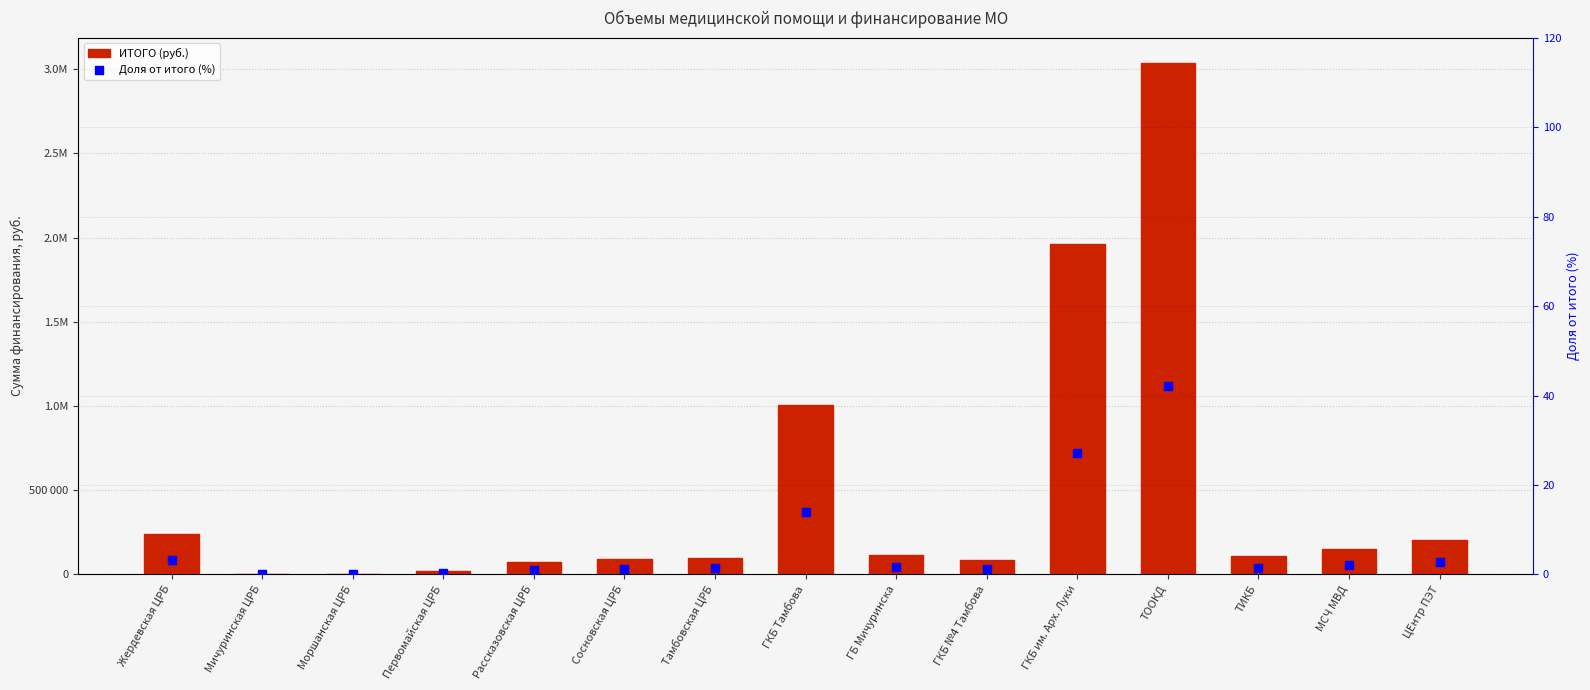

Which series has the largest total across all categories?

ИТОГО (руб.)